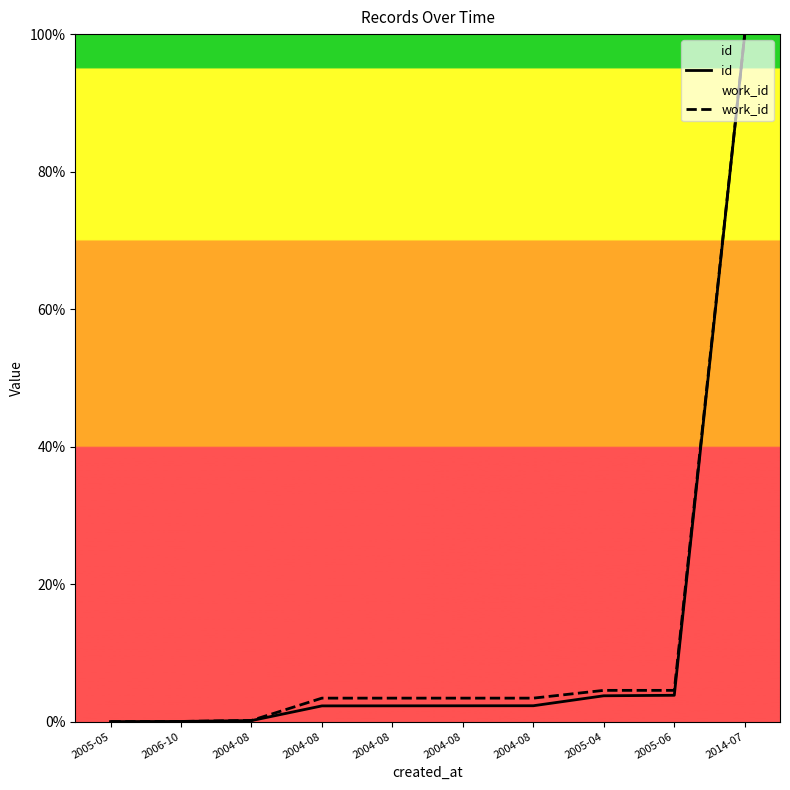

Where is work_id nearest to the value 50?

2005-04